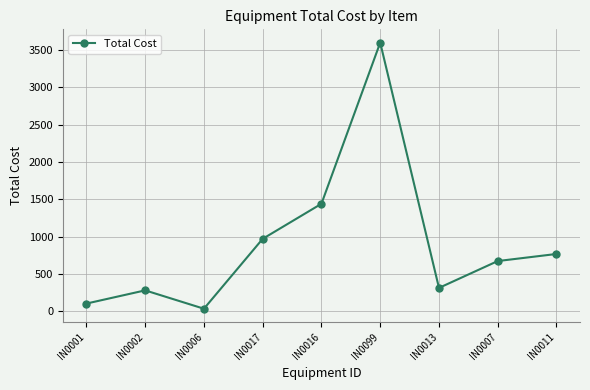

Reading left to right, list all the values displayed in this chart.

102	279	33	970	1440	3600	312	672	767